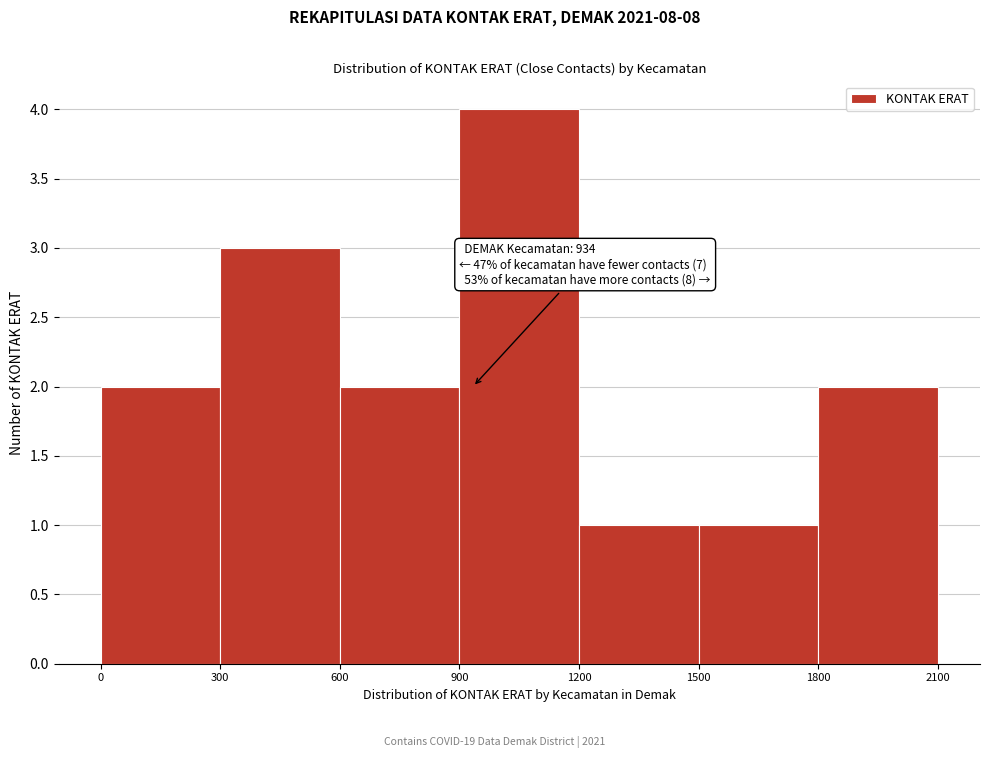

Over which range of the x-axis is the bar tallest?

900 to 1200